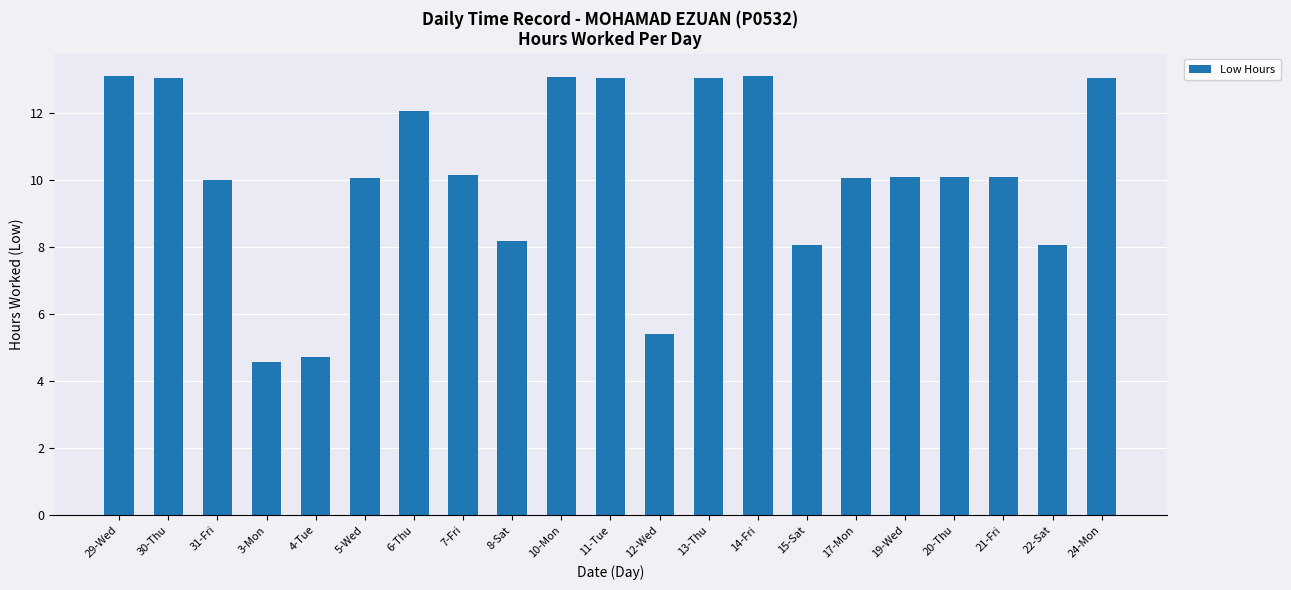

What is the difference between the second highest and minimum values?

8.5